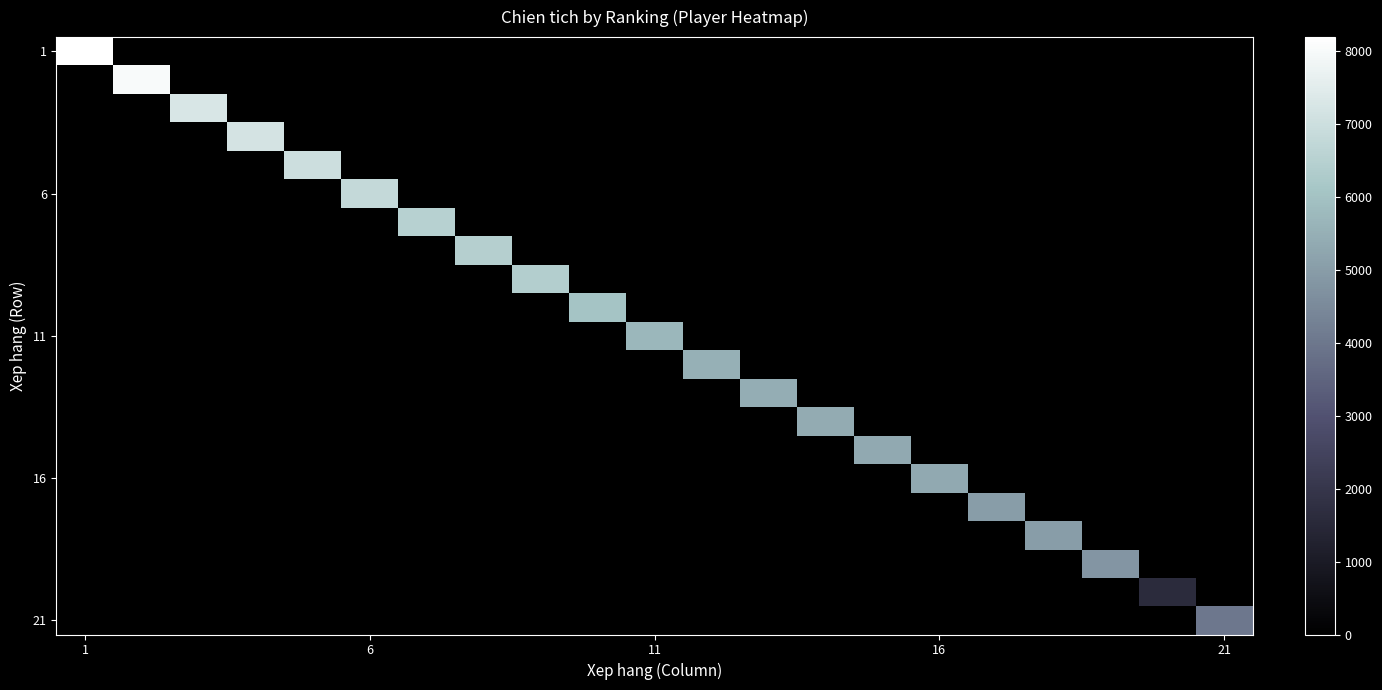

Which series has the widest spread of values?

1